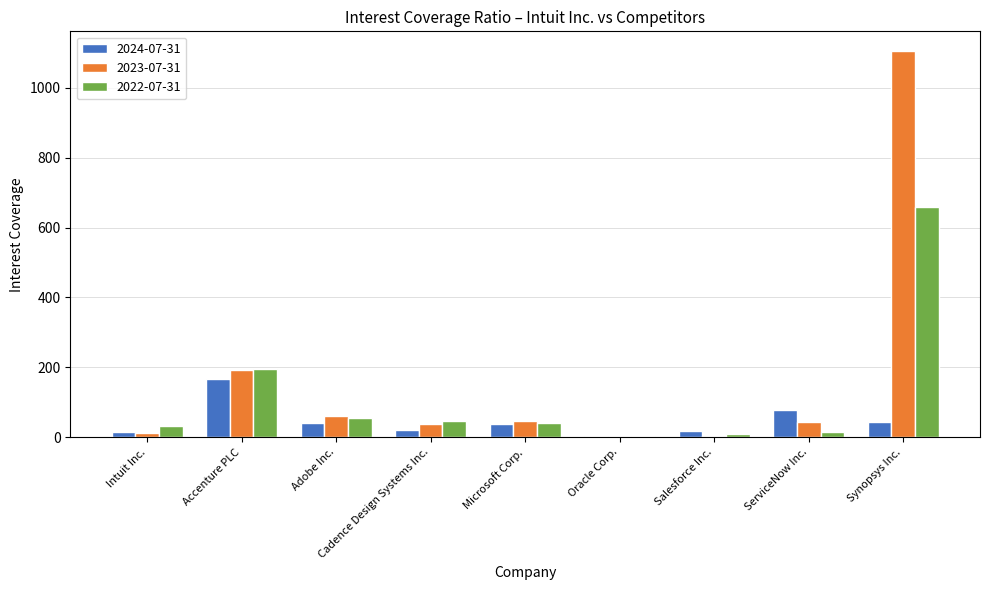

The 2022-07-31 series shows 32.4 at Intuit Inc.. True or false?

True